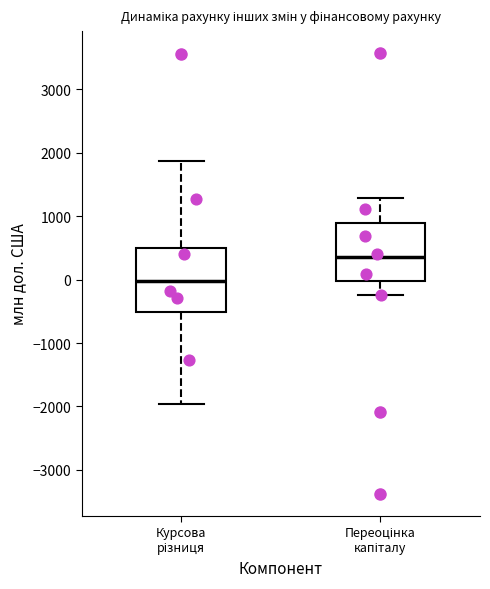

Reading left to right, read every box against the y-axis: the position of its median line, the range the box covers, and the ends of its whiskers. The values are not printed on the chart, so give them approximately, as read against the axis.

Курсова різниця: median 0, box -500 to 500, whiskers -2000 to 1900
Переоцінка капіталу: median 400, box 0 to 900, whiskers -200 to 1300